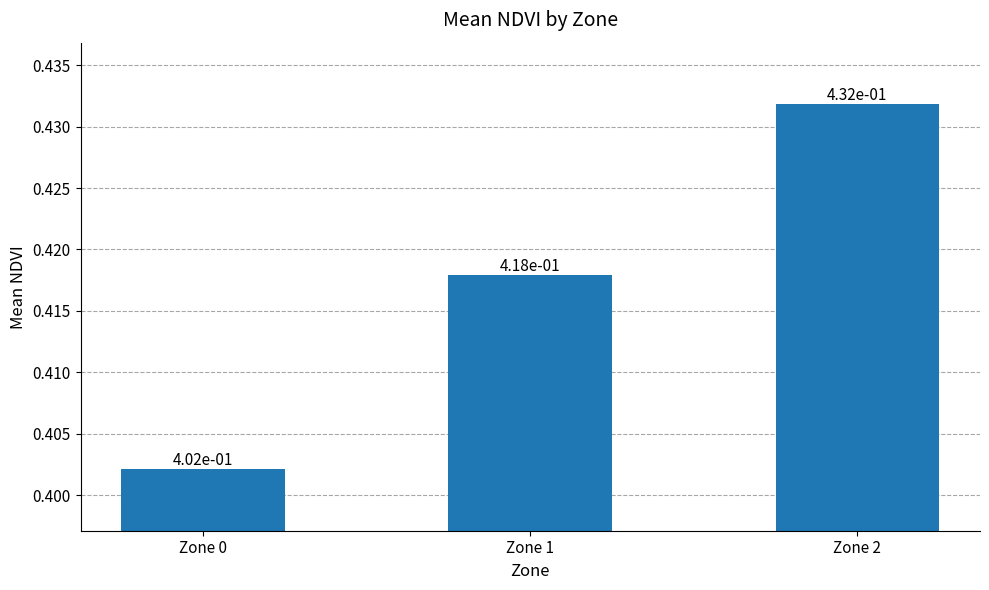

What is the sum of all values?

1.3